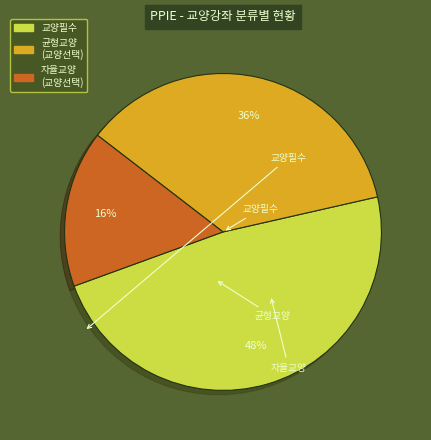

Does any single category account for the majority?

No